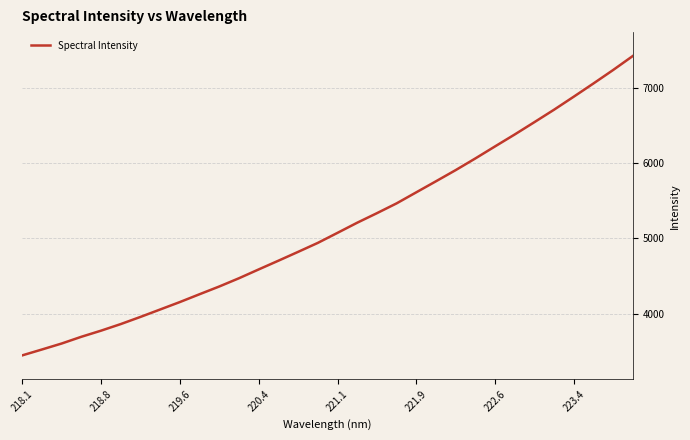

What is the greatest value displayed?

7426.9